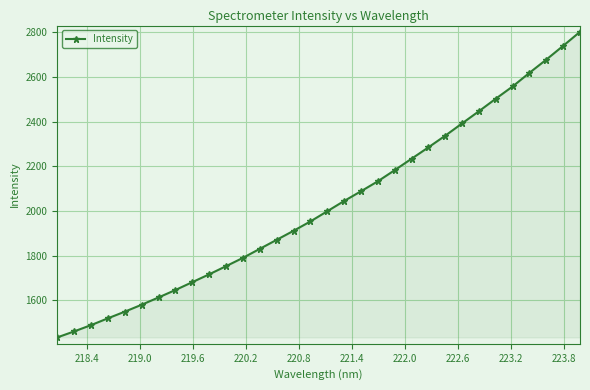

How many lines are shown in the chart?

1